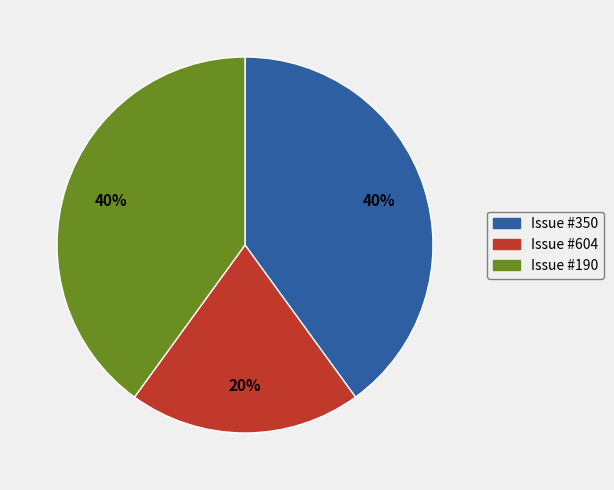

To the nearest percent, what is the average slice percentage?

33%